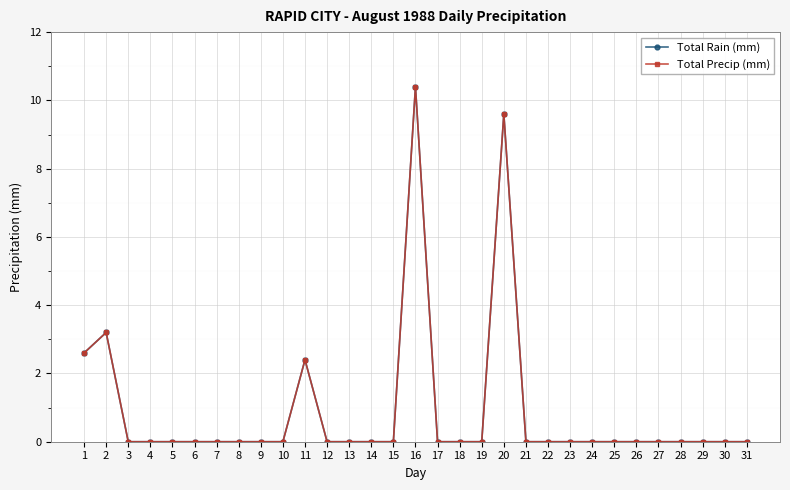

What is the average value of the Total Rain (mm) series?

0.9